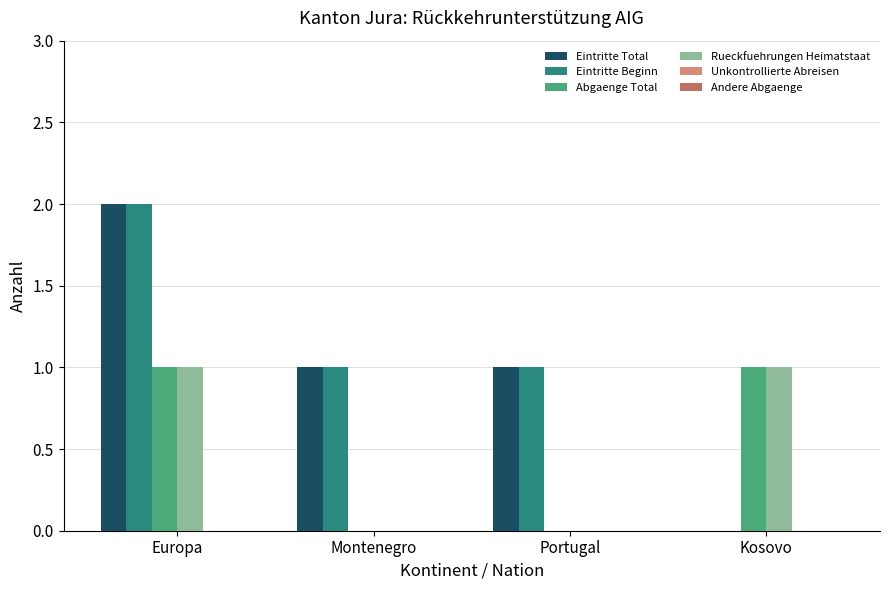

Which category has the highest value across all series?

Europa